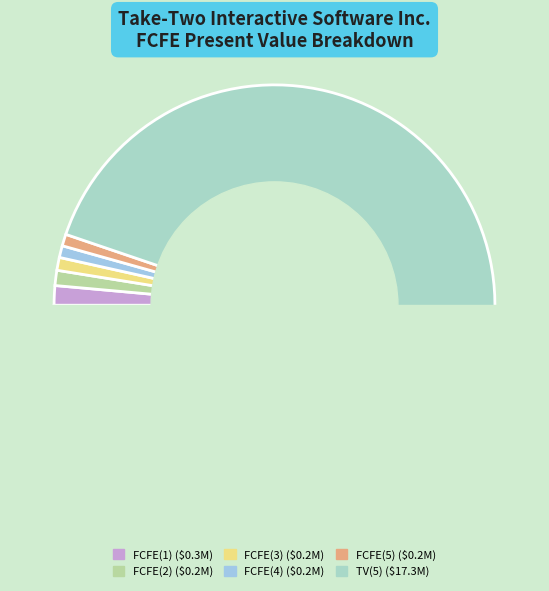

Is TV(5) the majority of the pie?

Yes